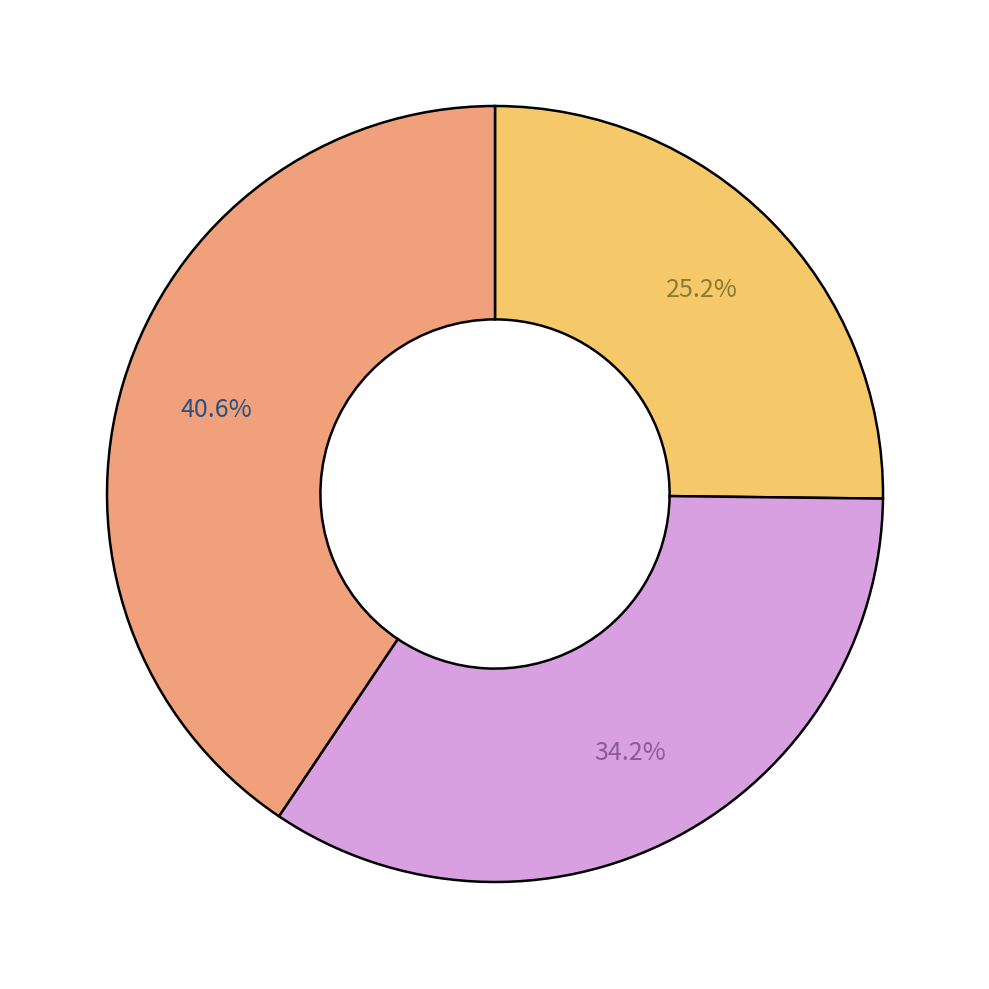

Does any single category account for the majority?

No